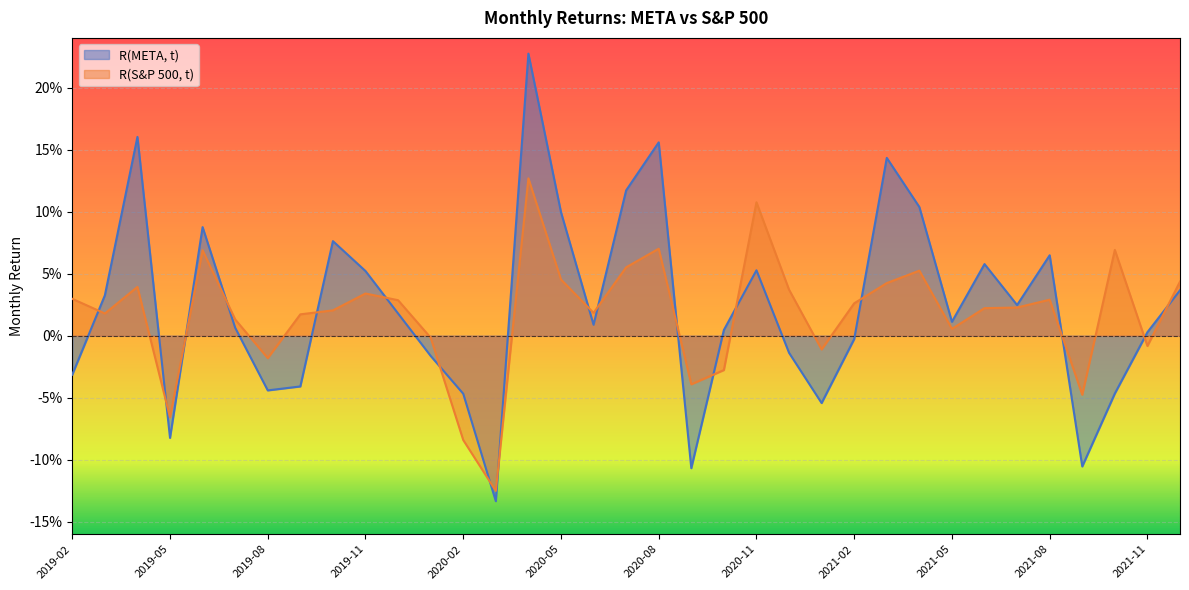

Reading right to left, transcribe all the data shown in this chart.

R(META, t): 2021-12=0.0	2021-11=0.0	2021-10=-0.0	2021-09=-0.1	2021-08=0.1	2021-07=0.0	2021-06=0.1	2021-05=0.0	2021-04=0.1	2021-03=0.1	2021-02=-0.0	2021-01=-0.1	2020-12=-0.0	2020-11=0.1	2020-10=0.0	2020-09=-0.1	2020-08=0.2	2020-07=0.1	2020-06=0.0	2020-05=0.1	2020-04=0.2	2020-03=-0.1	2020-02=-0.0	2020-01=-0.0	2019-12=0.0	2019-11=0.1	2019-10=0.1	2019-09=-0.0	2019-08=-0.0	2019-07=0.0	2019-06=0.1	2019-05=-0.1	2019-04=0.2	2019-03=0.0	2019-02=-0.0
R(S&P 500, t): 2021-12=0.0	2021-11=-0.0	2021-10=0.1	2021-09=-0.0	2021-08=0.0	2021-07=0.0	2021-06=0.0	2021-05=0.0	2021-04=0.1	2021-03=0.0	2021-02=0.0	2021-01=-0.0	2020-12=0.0	2020-11=0.1	2020-10=-0.0	2020-09=-0.0	2020-08=0.1	2020-07=0.1	2020-06=0.0	2020-05=0.0	2020-04=0.1	2020-03=-0.1	2020-02=-0.1	2020-01=-0.0	2019-12=0.0	2019-11=0.0	2019-10=0.0	2019-09=0.0	2019-08=-0.0	2019-07=0.0	2019-06=0.1	2019-05=-0.1	2019-04=0.0	2019-03=0.0	2019-02=0.0